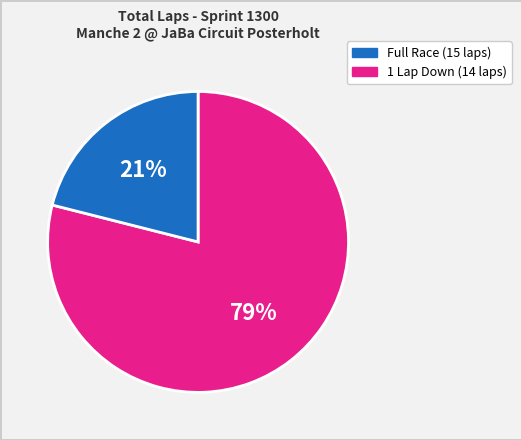

To the nearest percent, what is the difference between the largest and smallest slice percentages?

58%